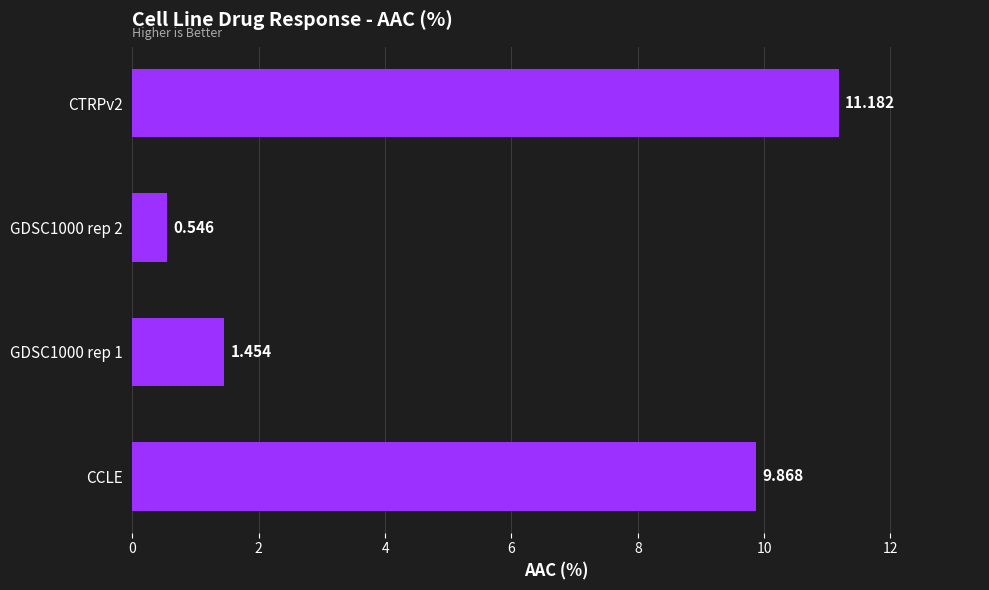

List the labels in order of value, largest first.

CTRPv2, CCLE, GDSC1000 rep 1, GDSC1000 rep 2